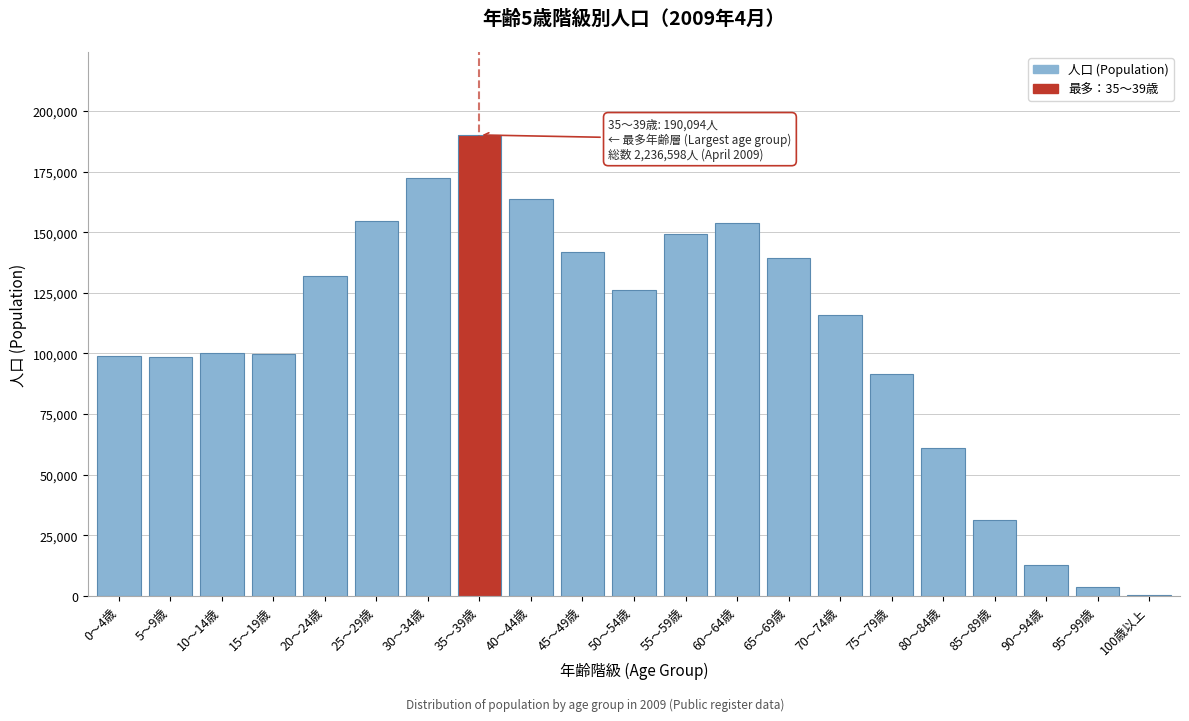

Between 70～74歳 and 20～24歳, which is larger?

20～24歳